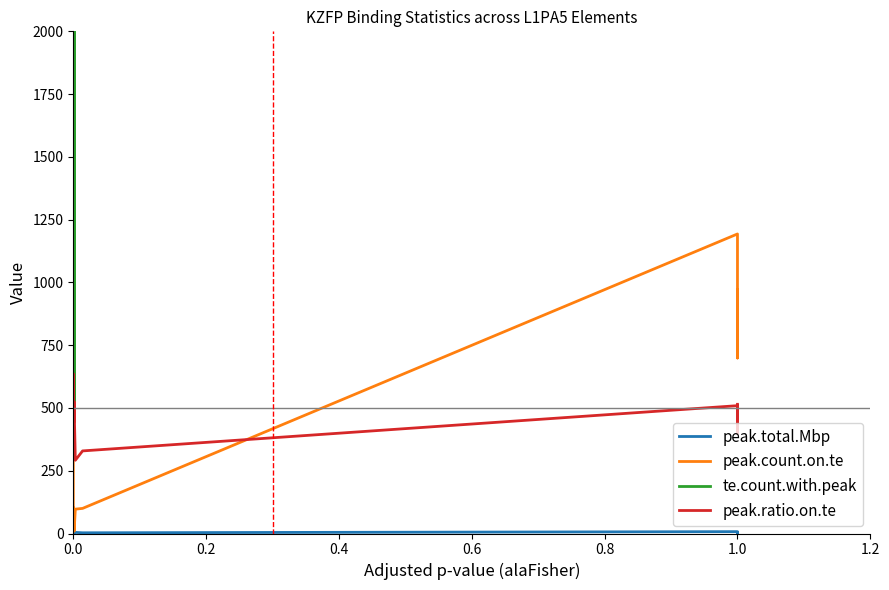

How many lines are shown in the chart?

4